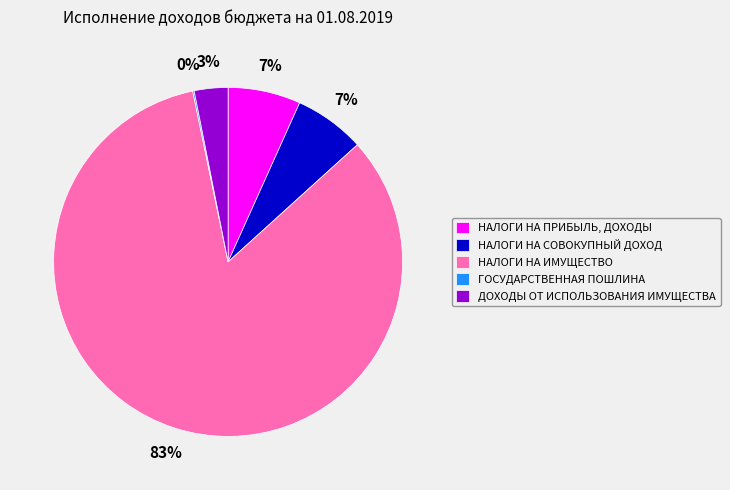

Do ДОХОДЫ ОТ ИСПОЛЬЗОВАНИЯ ИМУЩЕСТВА and НАЛОГИ НА ПРИБЫЛЬ, ДОХОДЫ together represent more than half of the pie?

No